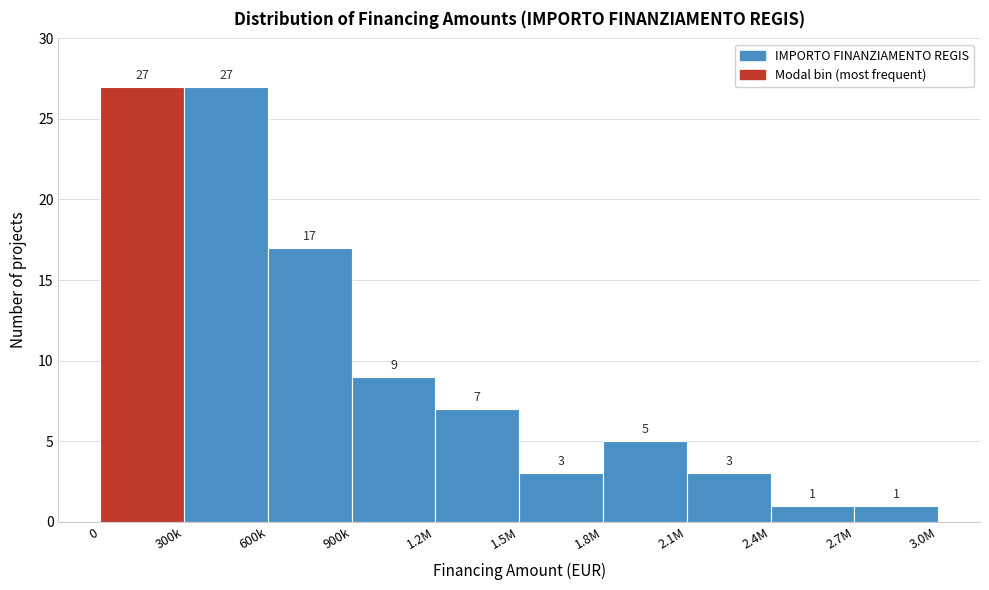

Reading left to right, transcribe all the data shown in this chart.

0=27	300k=27	600k=17	900k=9	1.2M=7	1.5M=3	1.8M=5	2.1M=3	2.4M=1	2.7M=1